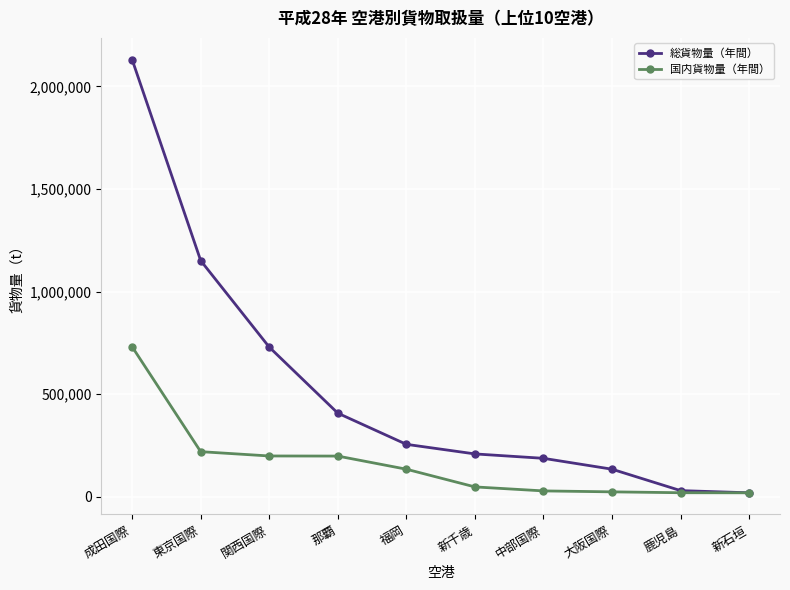

What is the label of the 6th point from the left?

新千歳